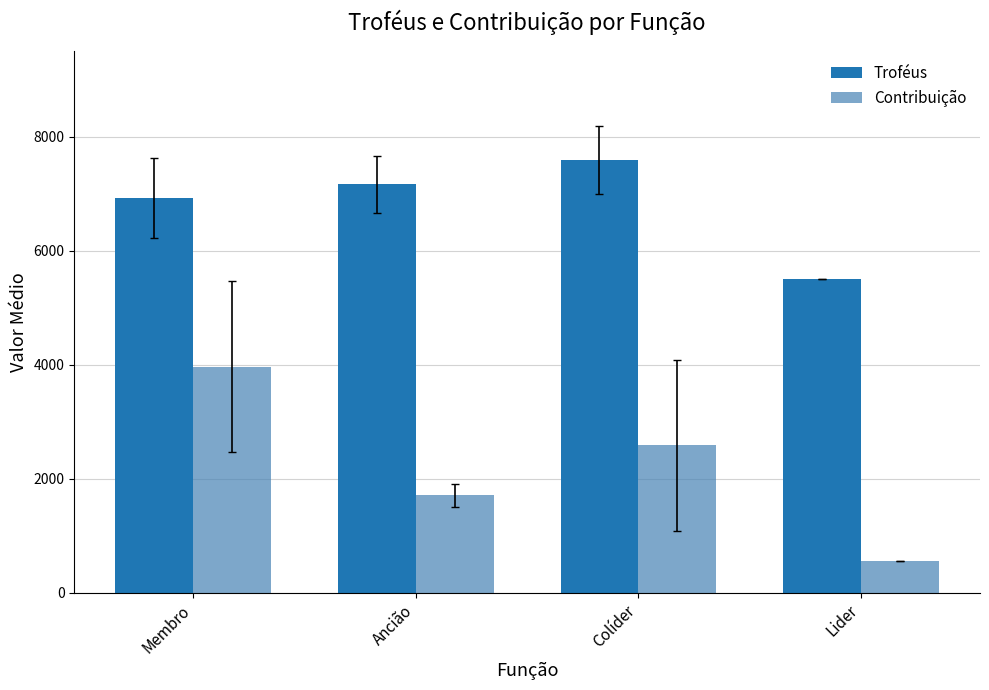

What is the approximate value of Contribuição at Colíder?

2588